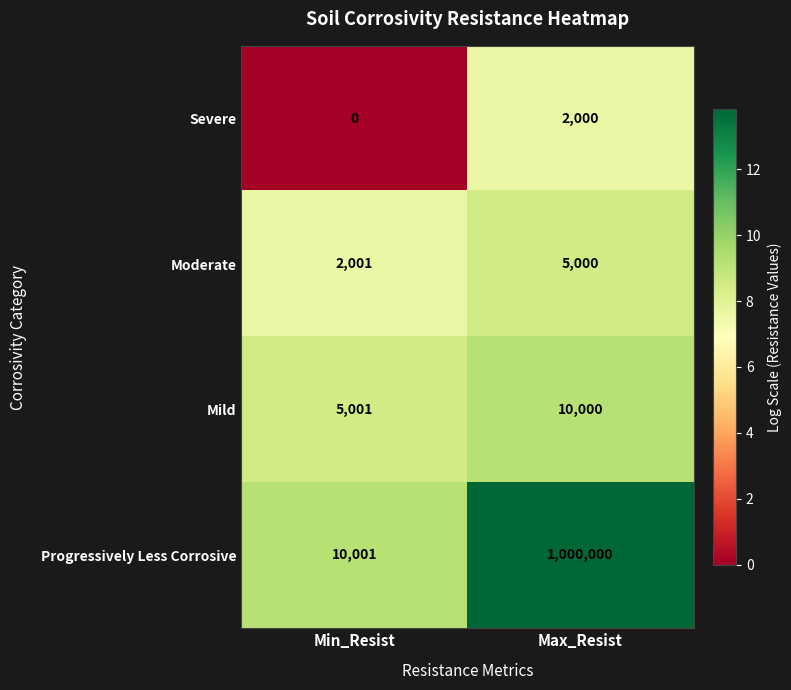

Which series has the largest total across all categories?

Progressively Less Corrosive